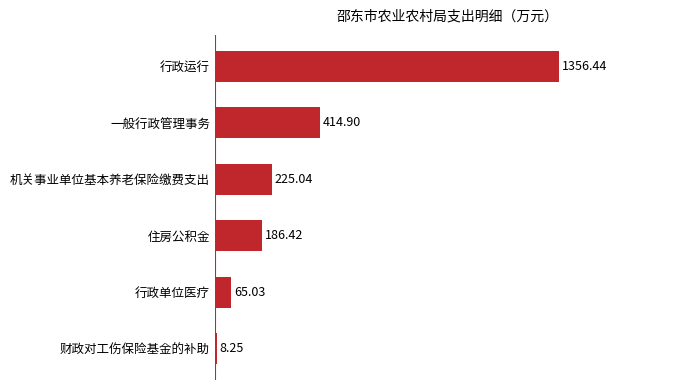

At which label is the value closest to 682?

一般行政管理事务